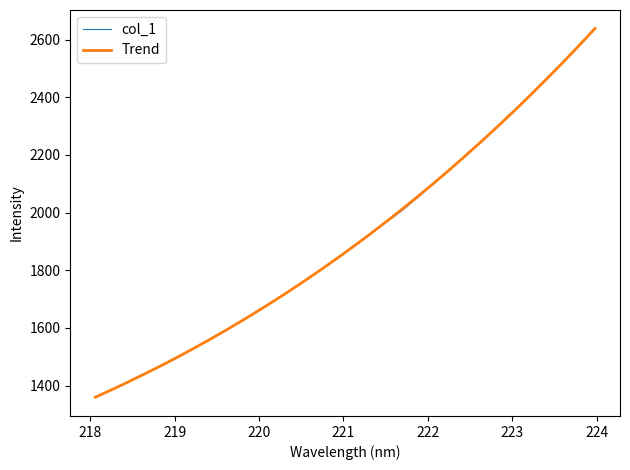

What is the highest value of the Trend series?

2638.9